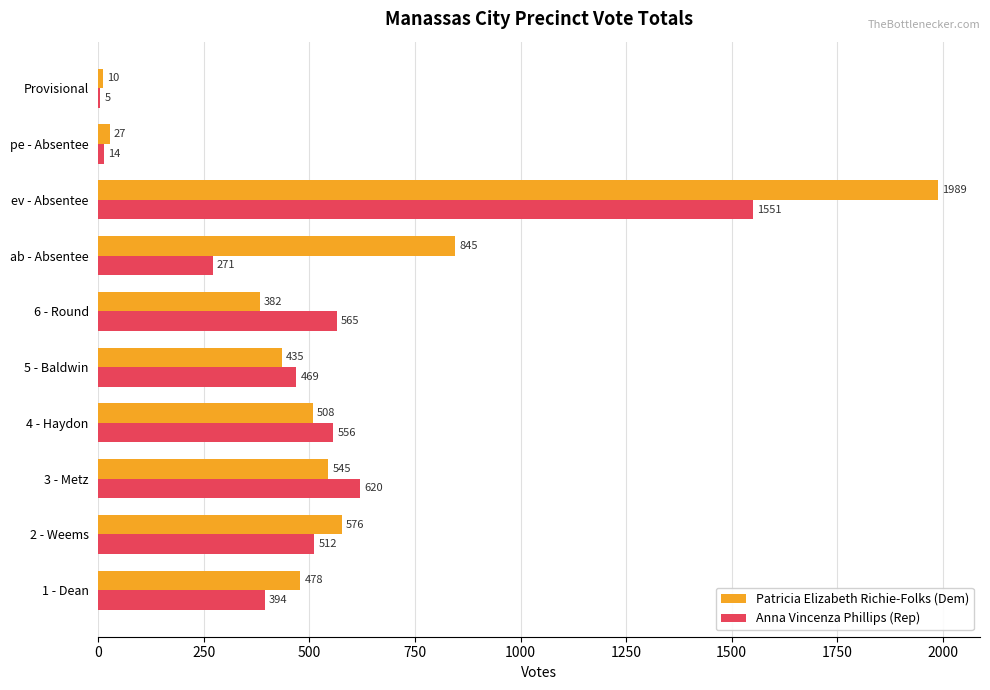

Between 6 - Round and ab - Absentee, which series saw the biggest shift?

Patricia Elizabeth Richie-Folks (Dem)